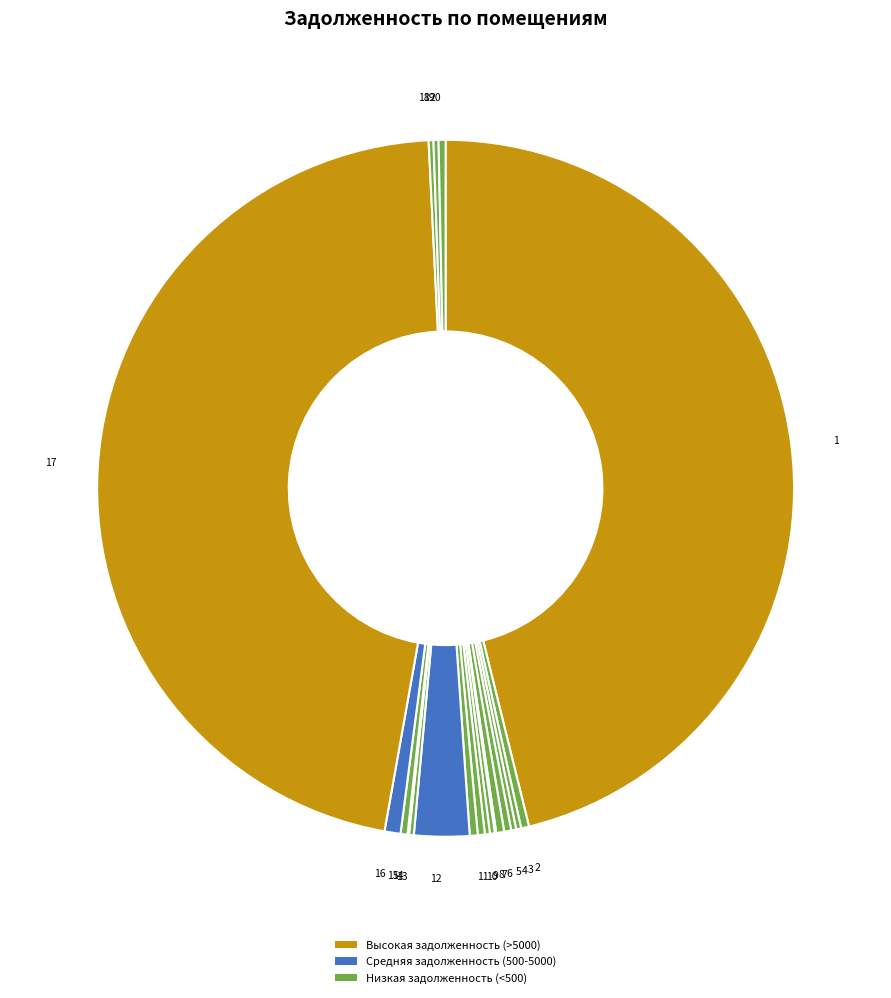

True or false: 20 accounts for 10% of the total.

False